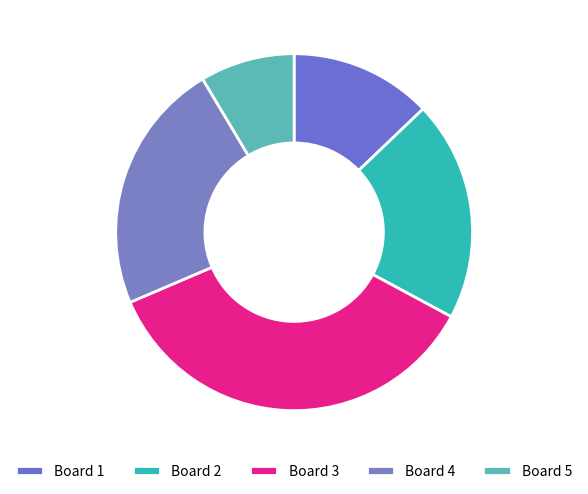

Between Board 1 and Board 5, which is larger?

Board 1